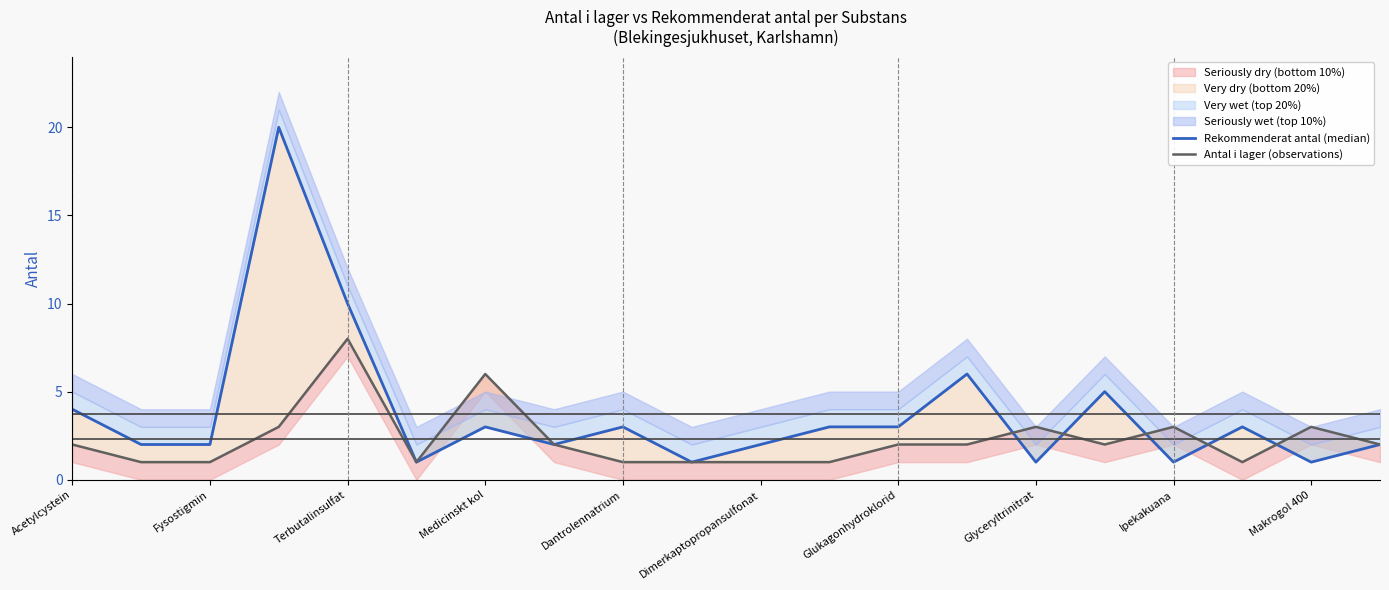

What is the average value of the Rekommenderat antal (median) series?

4